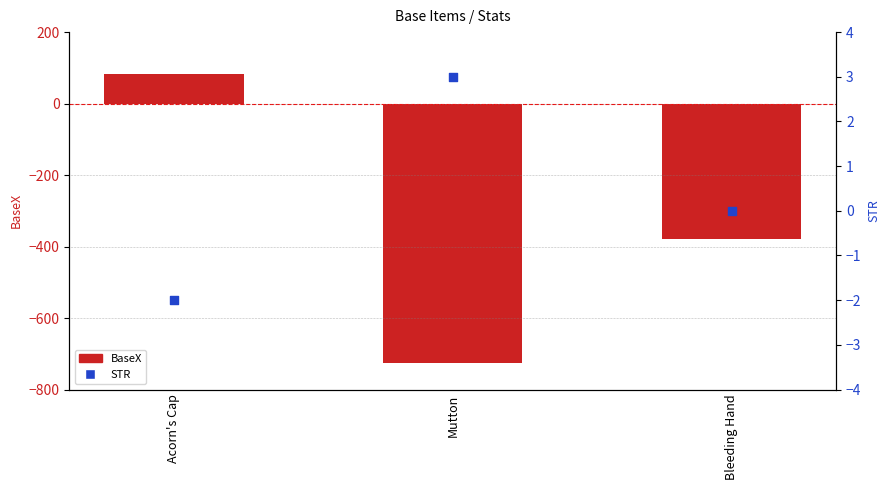

At which category is the sum across all series the highest?

Acorn's Cap